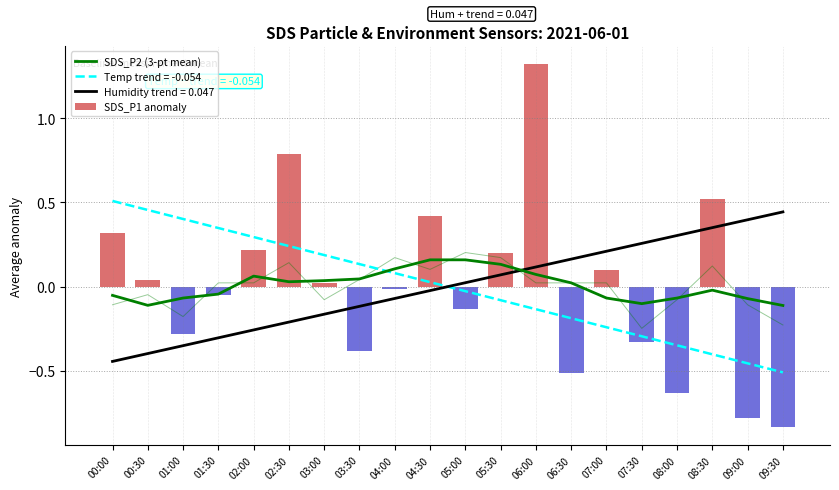

How many values in SDS_P2 (3-pt mean) are above zero?

10